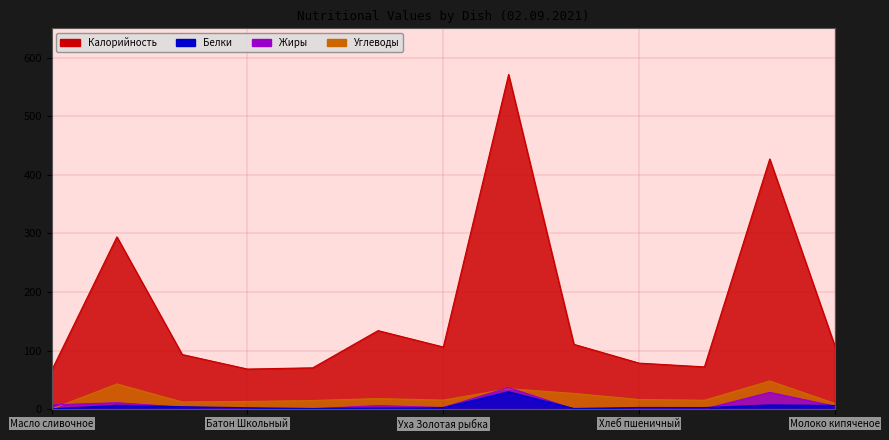

How many data points in Калорийность are less than 106?

6